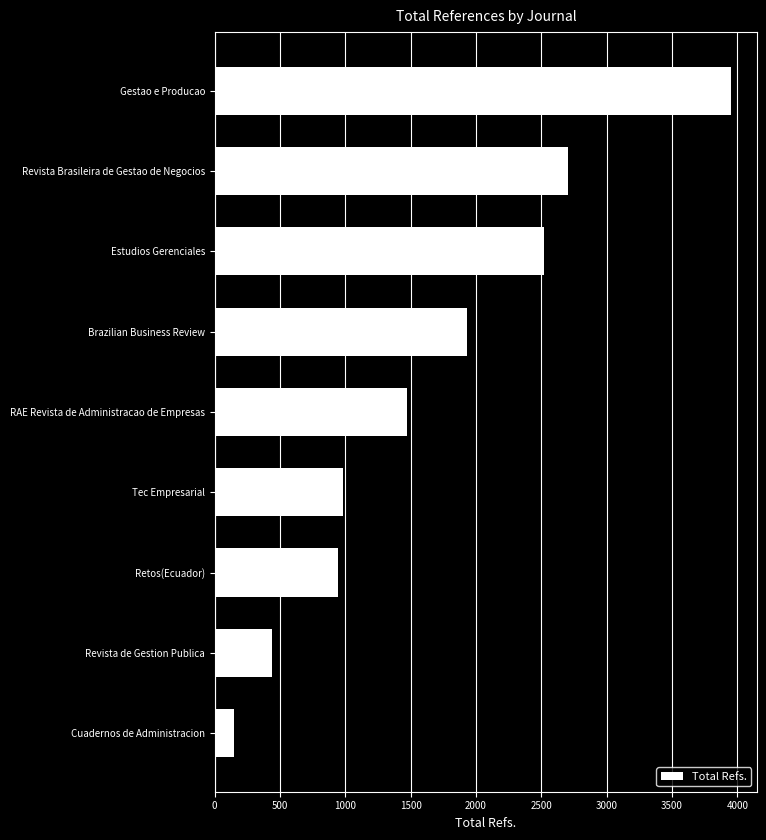

What is the sum of the values at Cuadernos de Administracion and Estudios Gerenciales?

2671